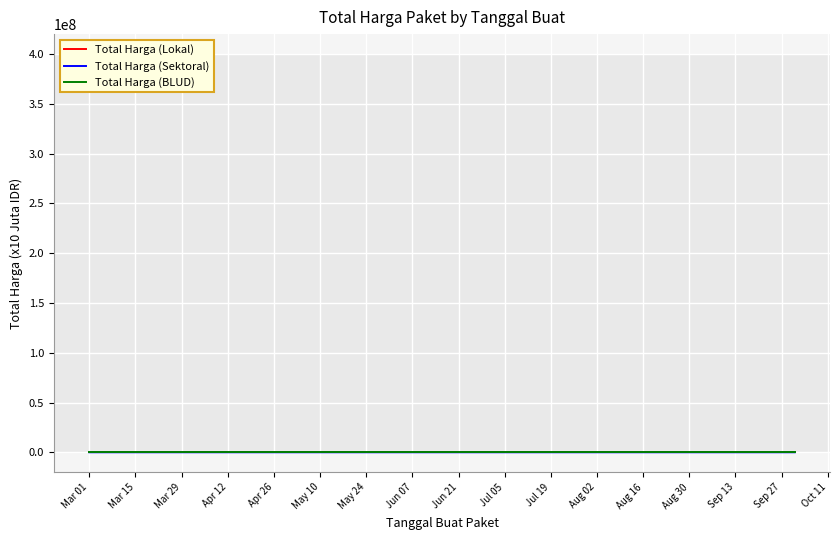

Rank the series by their average value, from highest to lowest.

Total Harga (Sektoral), Total Harga (Lokal), Total Harga (BLUD)